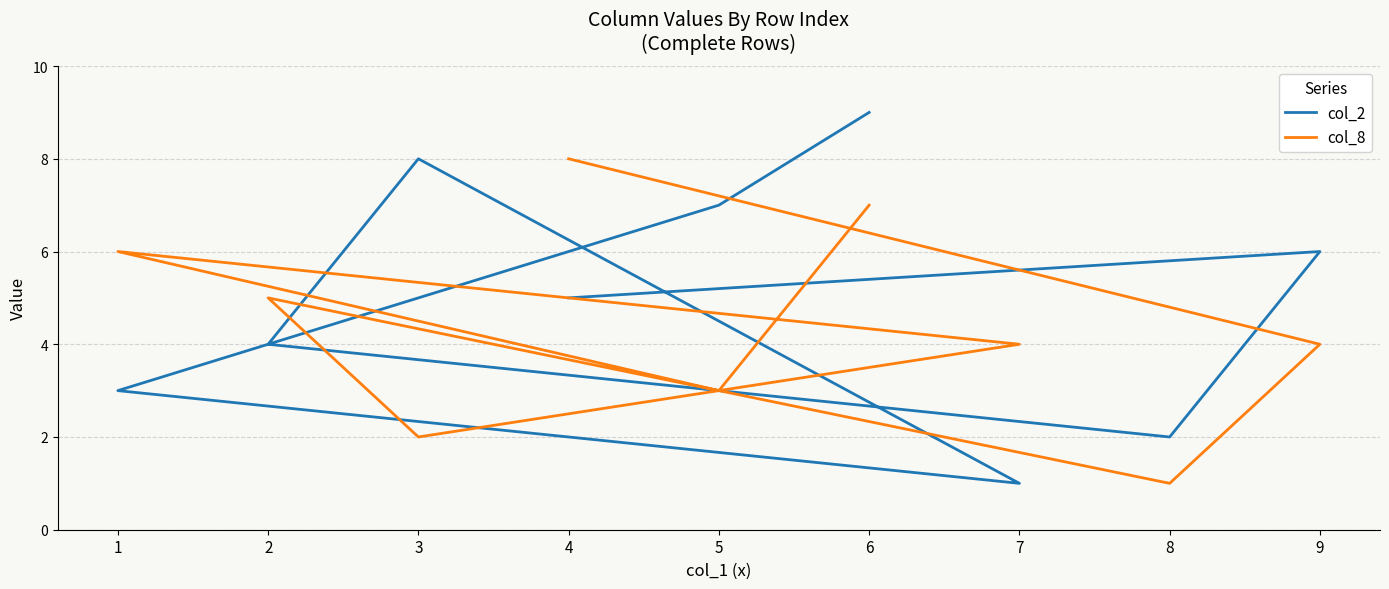

How many lines are shown in the chart?

2